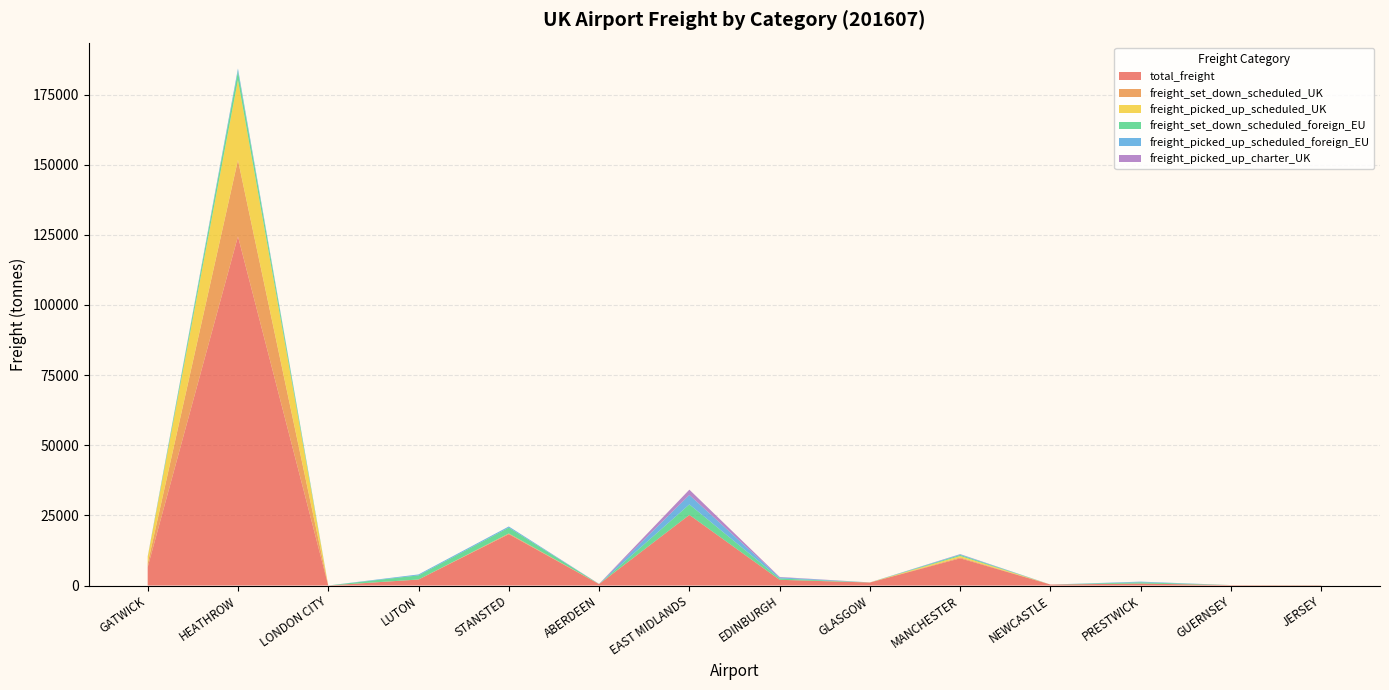

Reading left to right, extract all data points from this chart.

total_freight: 6532.3	124451.1	8.5	2139.8	18303.4	491.3	25172.4	2032.8	1065.0	9693.1	344.7	709.9	140.3	110.2
freight_set_down_scheduled_UK: 1290.1	27235.5	0.8	1.0	252.1	7.5	0.3	5.1	13.0	309.5	0.4	0.0	12.9	8.5
freight_picked_up_scheduled_UK: 2286.0	28484.0	3.8	12.0	7.5	18.3	0.8	0.0	23.6	520.8	0.0	0.0	8.0	3.2
freight_set_down_scheduled_foreign_EU: 70.9	3129.3	0.3	1465.8	2082.5	11.9	3738.8	476.5	4.0	369.7	0.1	437.5	0.0	33.0
freight_picked_up_scheduled_foreign_EU: 35.0	989.7	2.9	336.4	403.6	11.3	3365.0	375.6	7.6	228.5	0.3	242.0	0.0	2.9
freight_picked_up_charter_UK: 92.3	0.0	0.0	0.0	0.5	51.4	1895.7	167.5	0.3	84.9	0.0	0.0	1.2	0.0